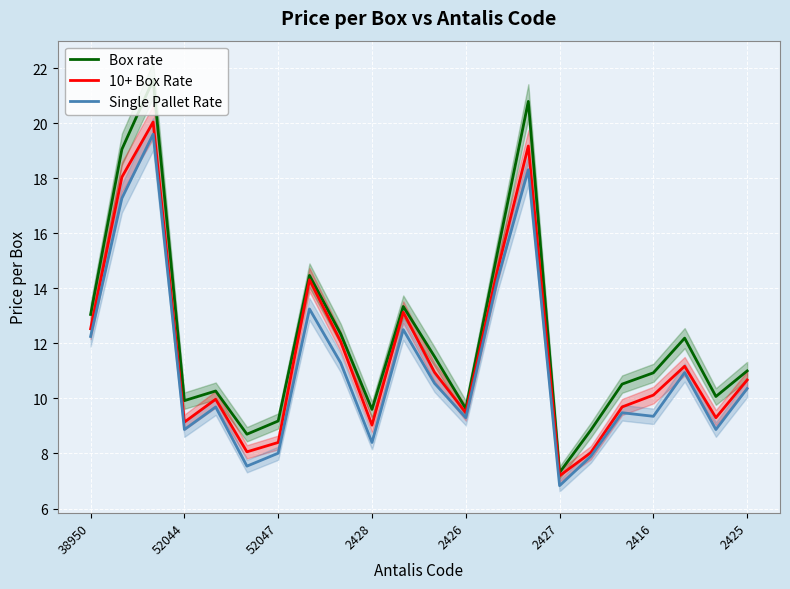

True or false: Single Pallet Rate and 10+ Box Rate intersect in this chart.

False